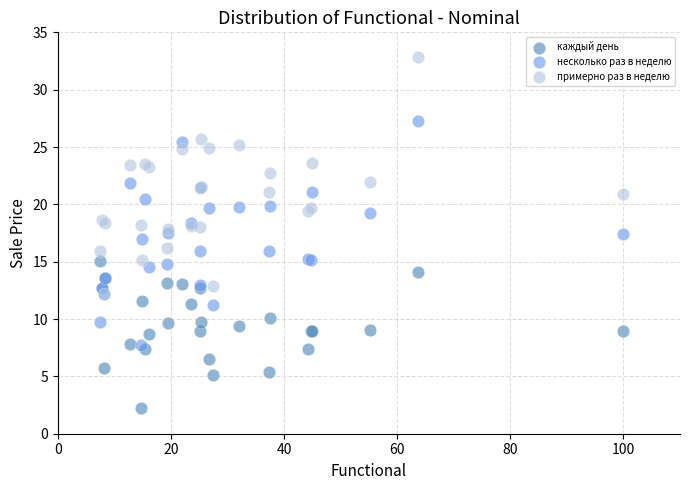

Which series reaches the minimum Y coordinate?

каждый день